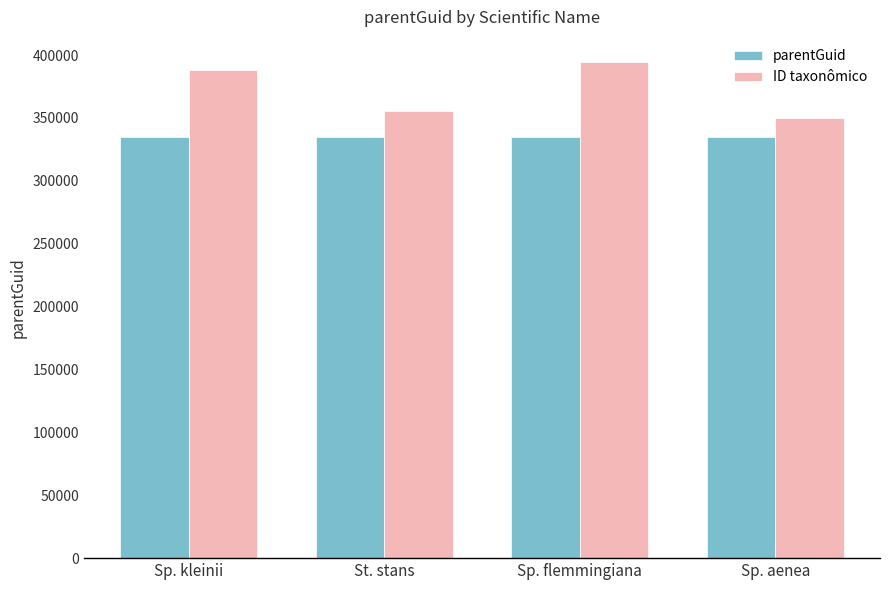

What is the difference between the maximum and minimum values in the parentGuid series?

43